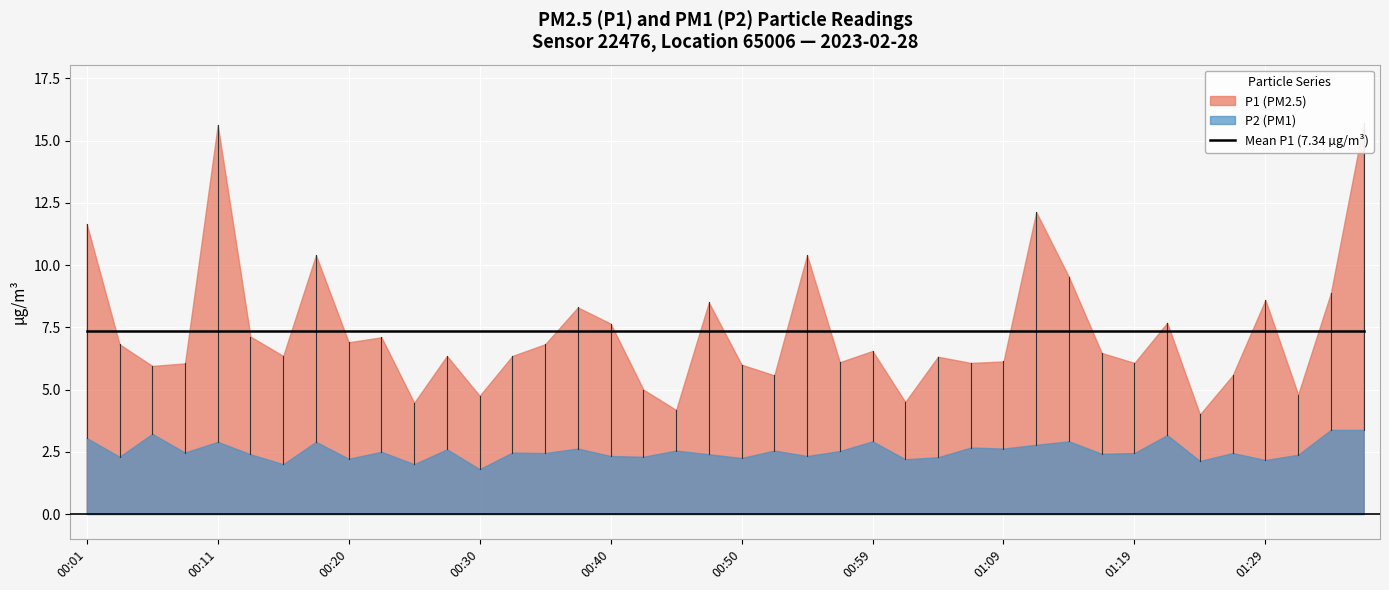

What is the sum of all P2 values?

101.5